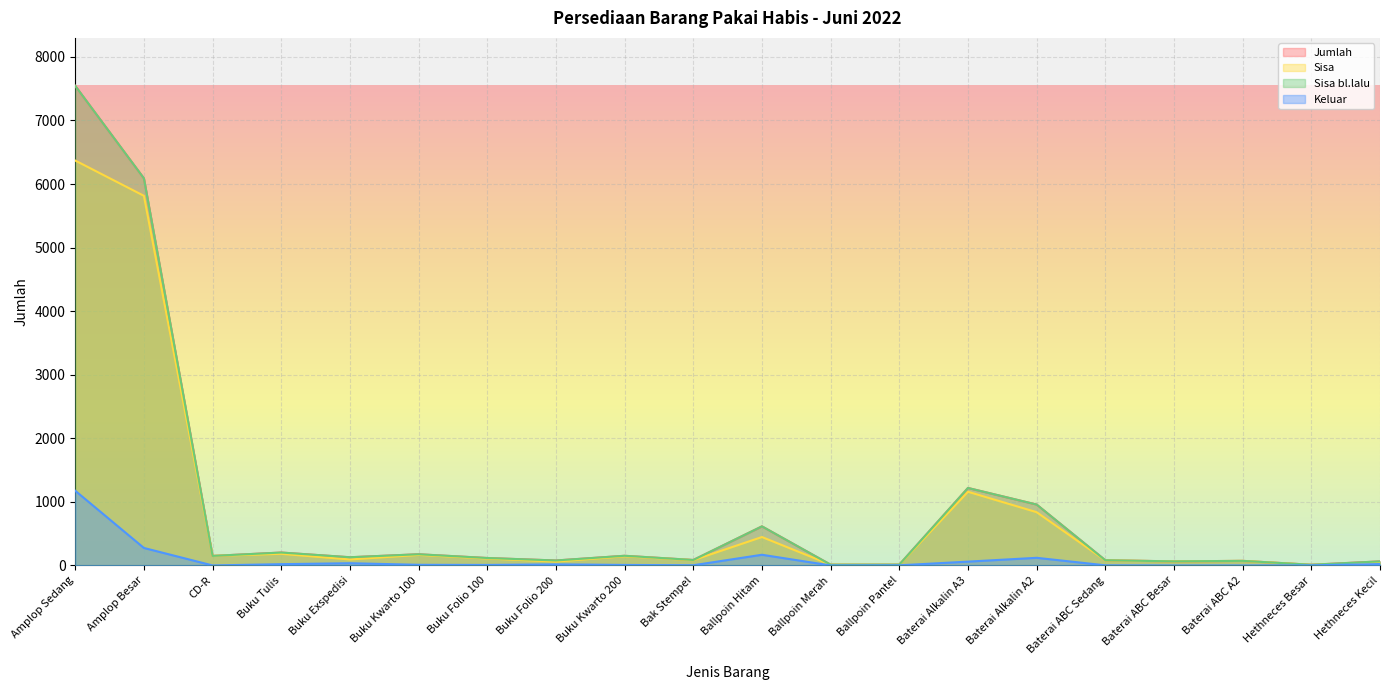

True or false: Sisa bl.lalu and Sisa intersect in this chart.

False